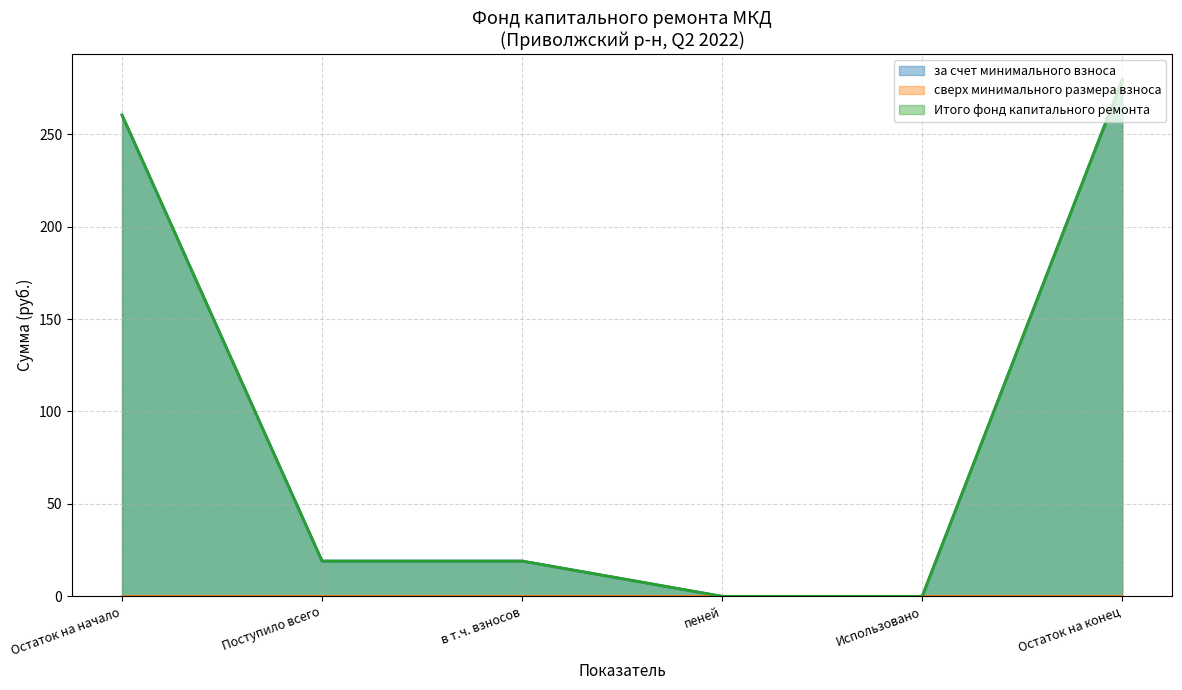

The Итого фонд капитального ремонта series shows 168.3 at Остаток на начало. True or false?

False